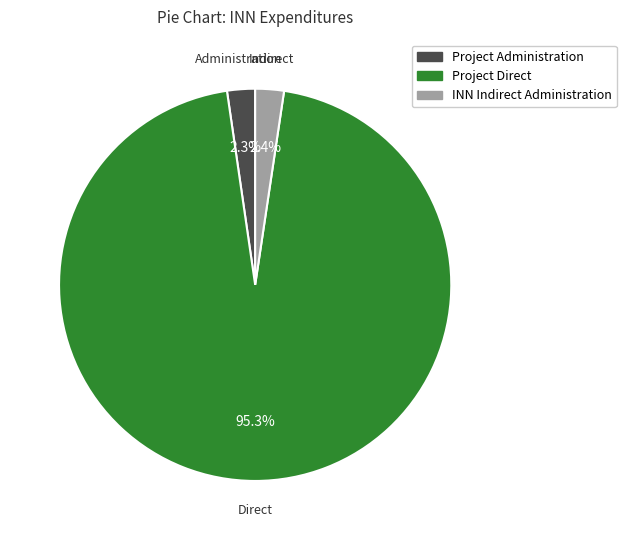

Is there a majority slice in this chart?

Yes